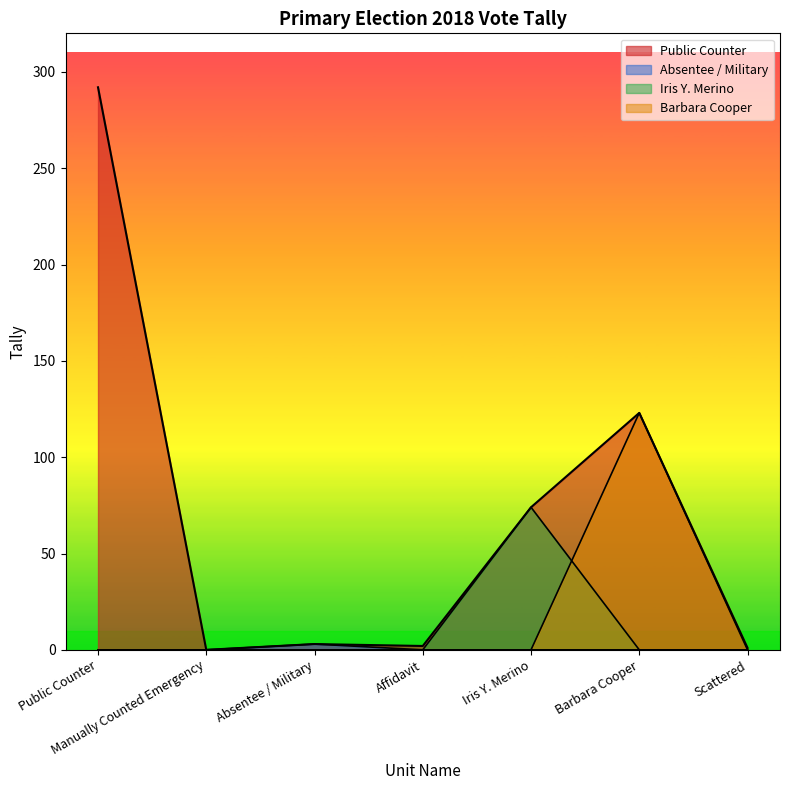

At which label is Public Counter closest to 146?

Barbara Cooper